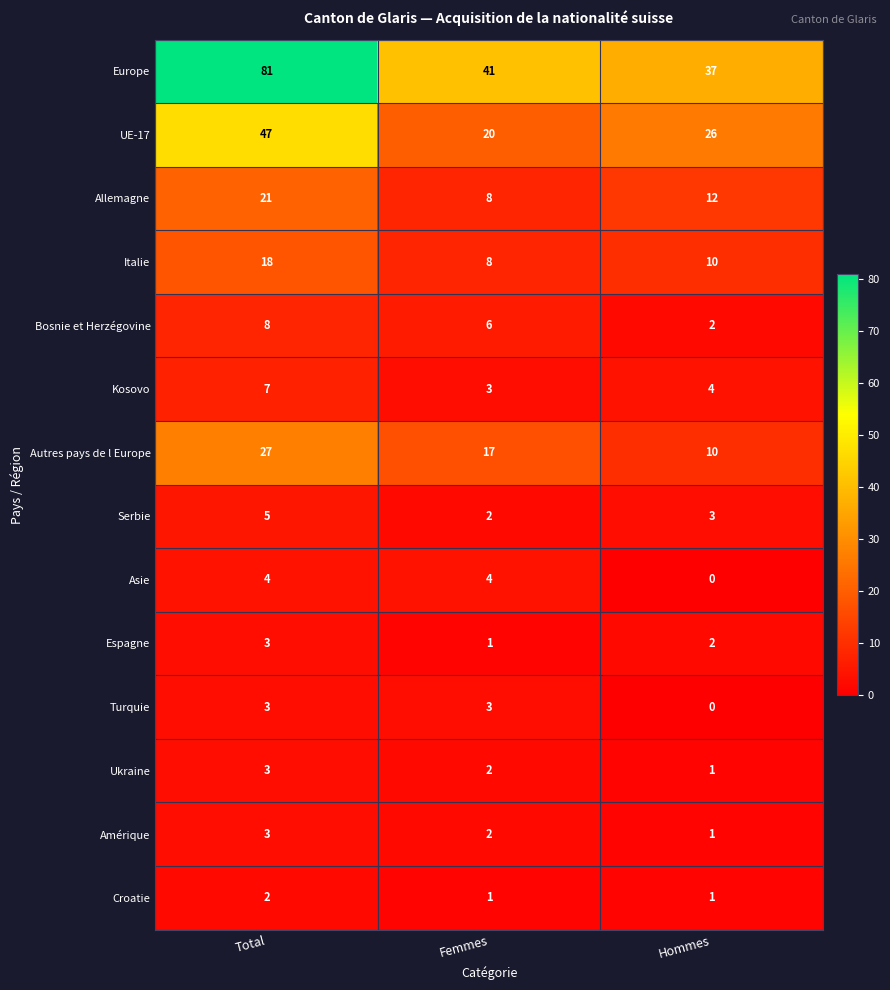

How many data points in Autres pays de l Europe are less than 17?

1